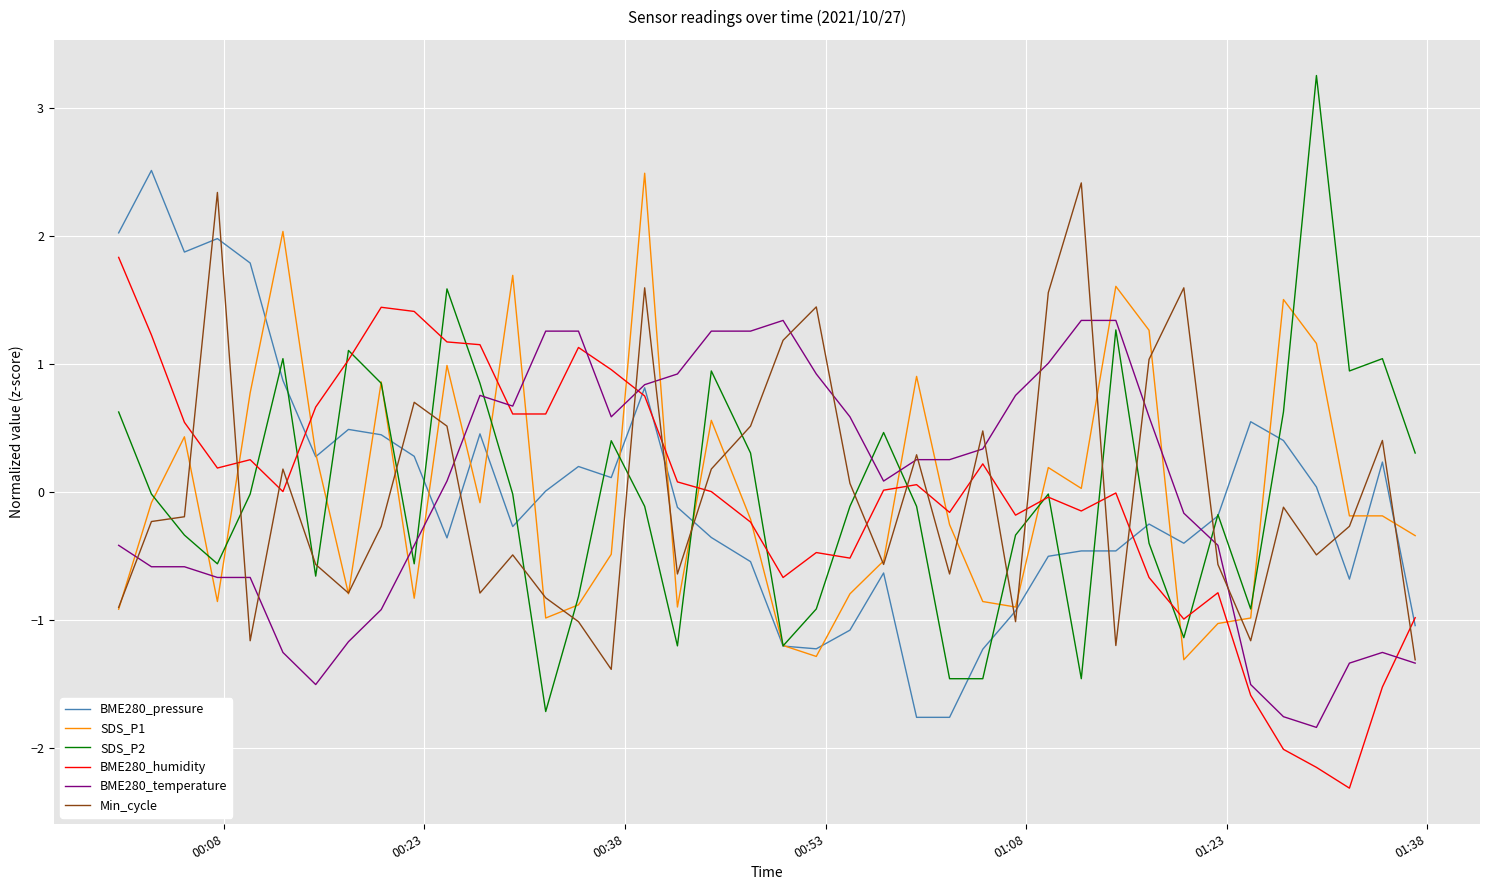

Which series has the largest range (max minus min)?

SDS_P2